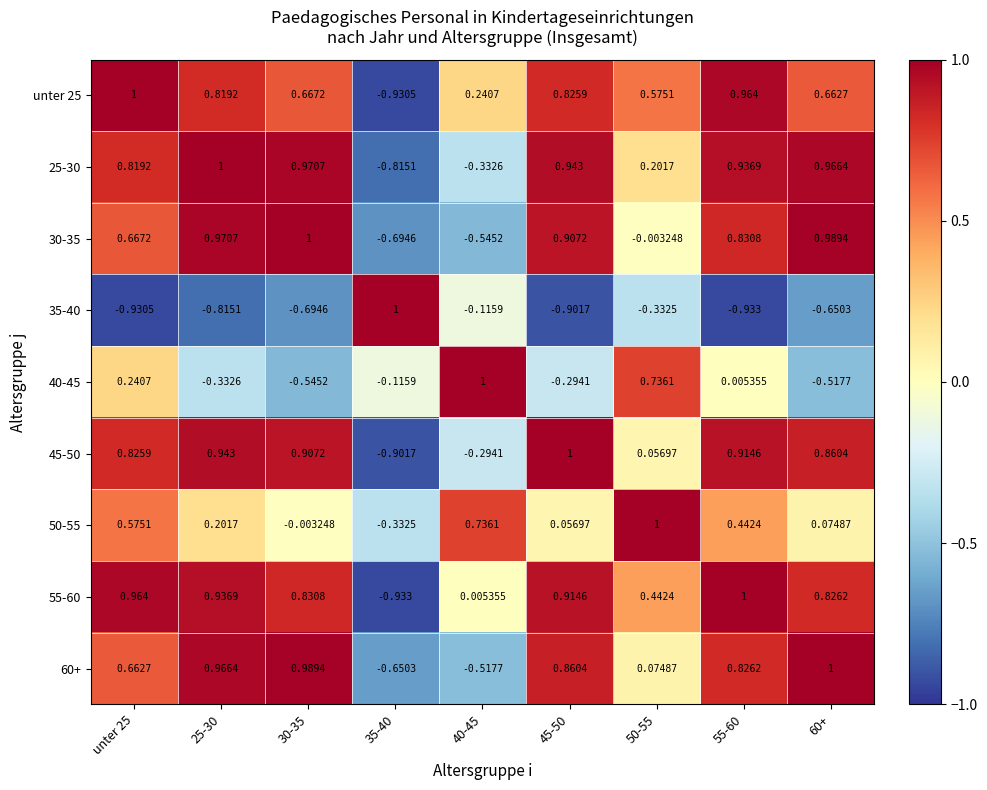

Is the value of 45-50 at unter 25 greater than the value of 30-35 at 45-50?

No